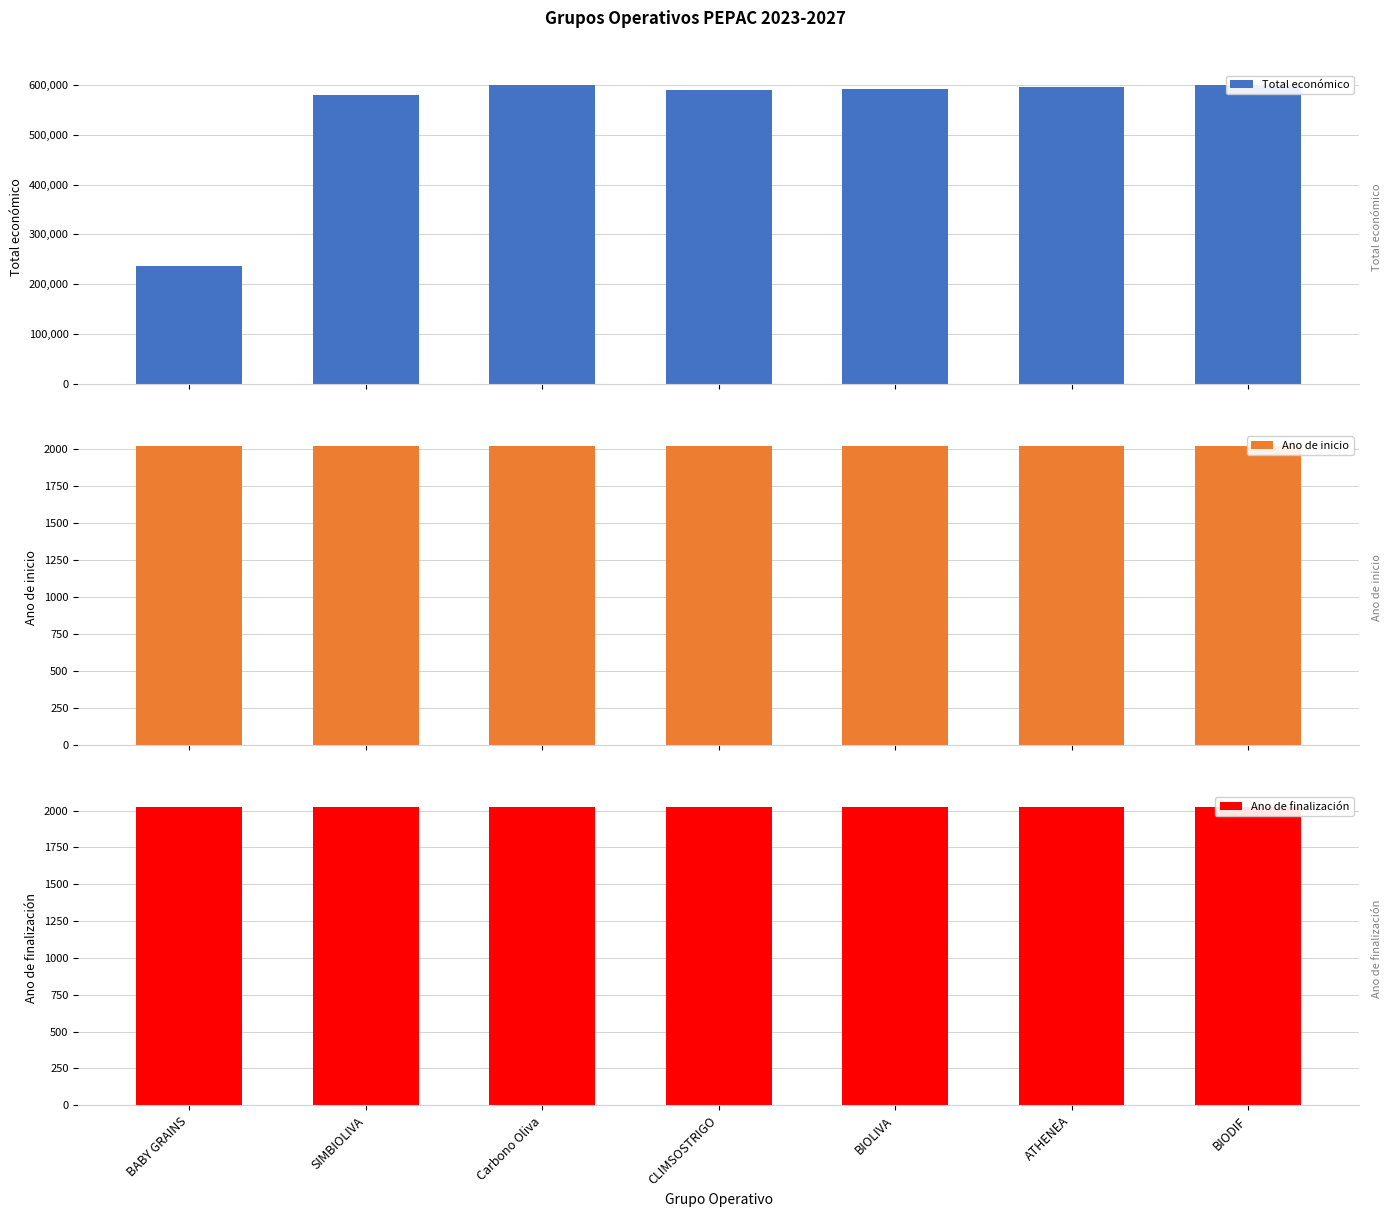

The Total económico series shows 599927 at BIODIF. True or false?

True